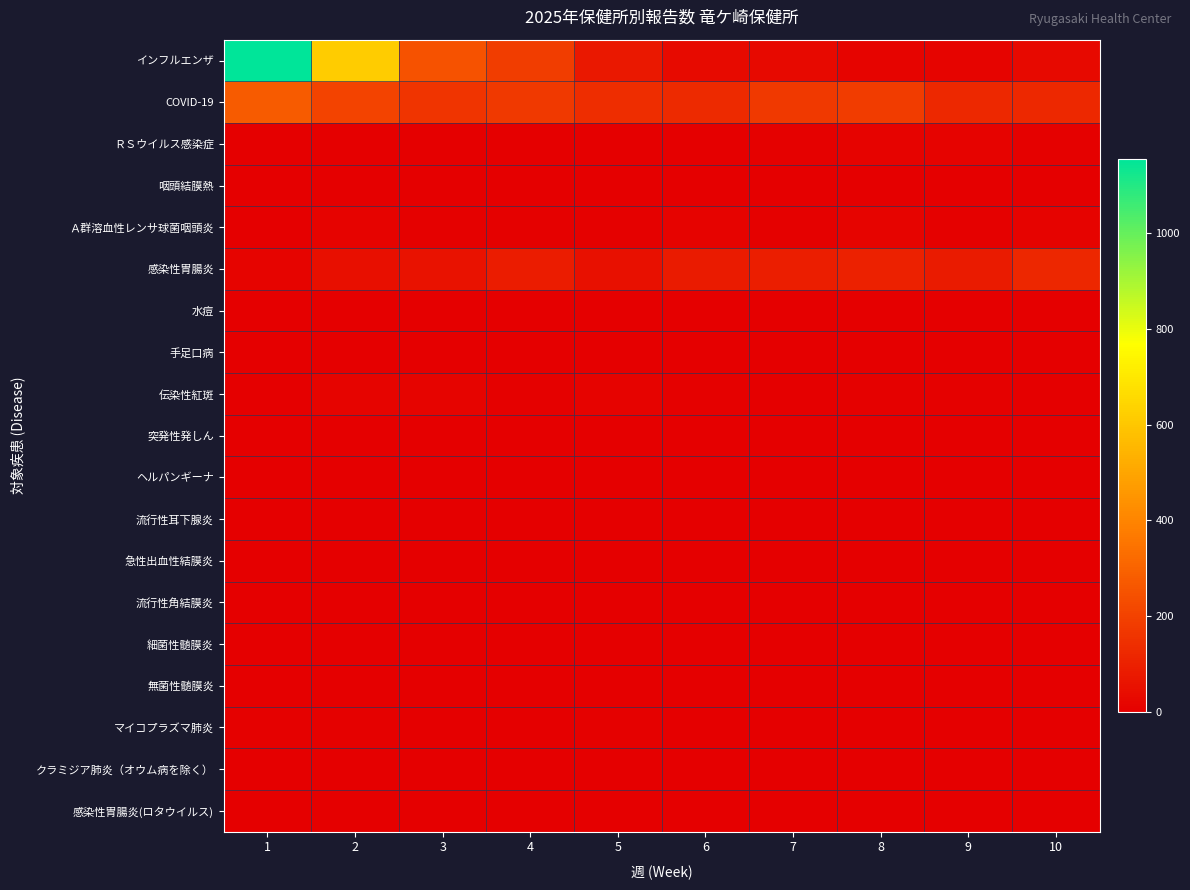

What is the spread (max minus min) of values at 5?

139